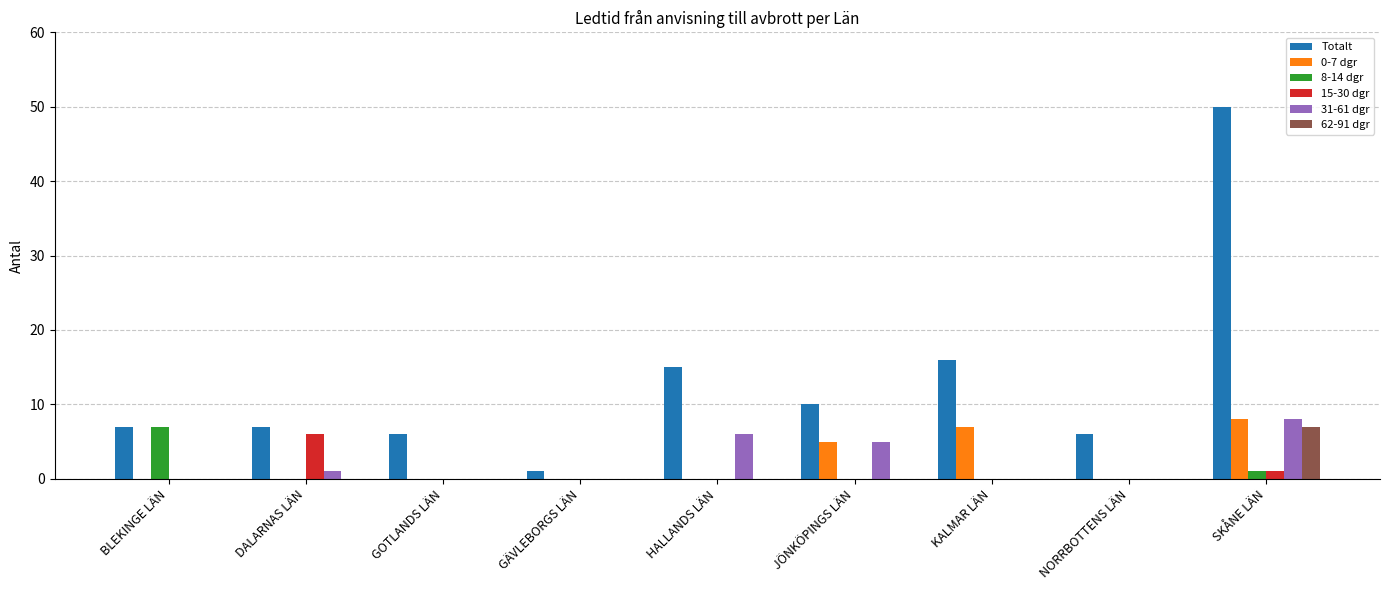

Is the value of 62-91 dgr at GÄVLEBORGS LÄN greater than the value of Totalt at NORRBOTTENS LÄN?

No